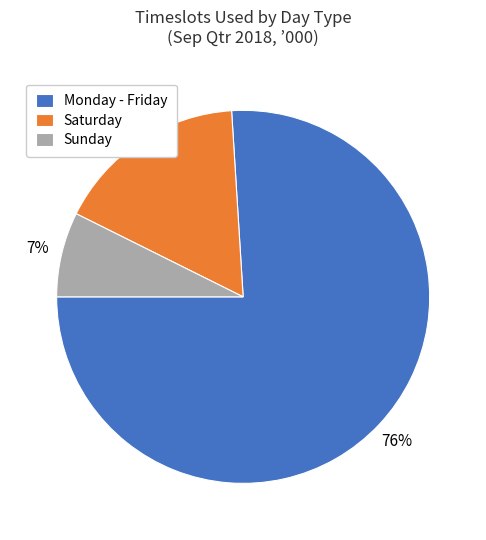

To the nearest percent, what is the average slice percentage?

33%